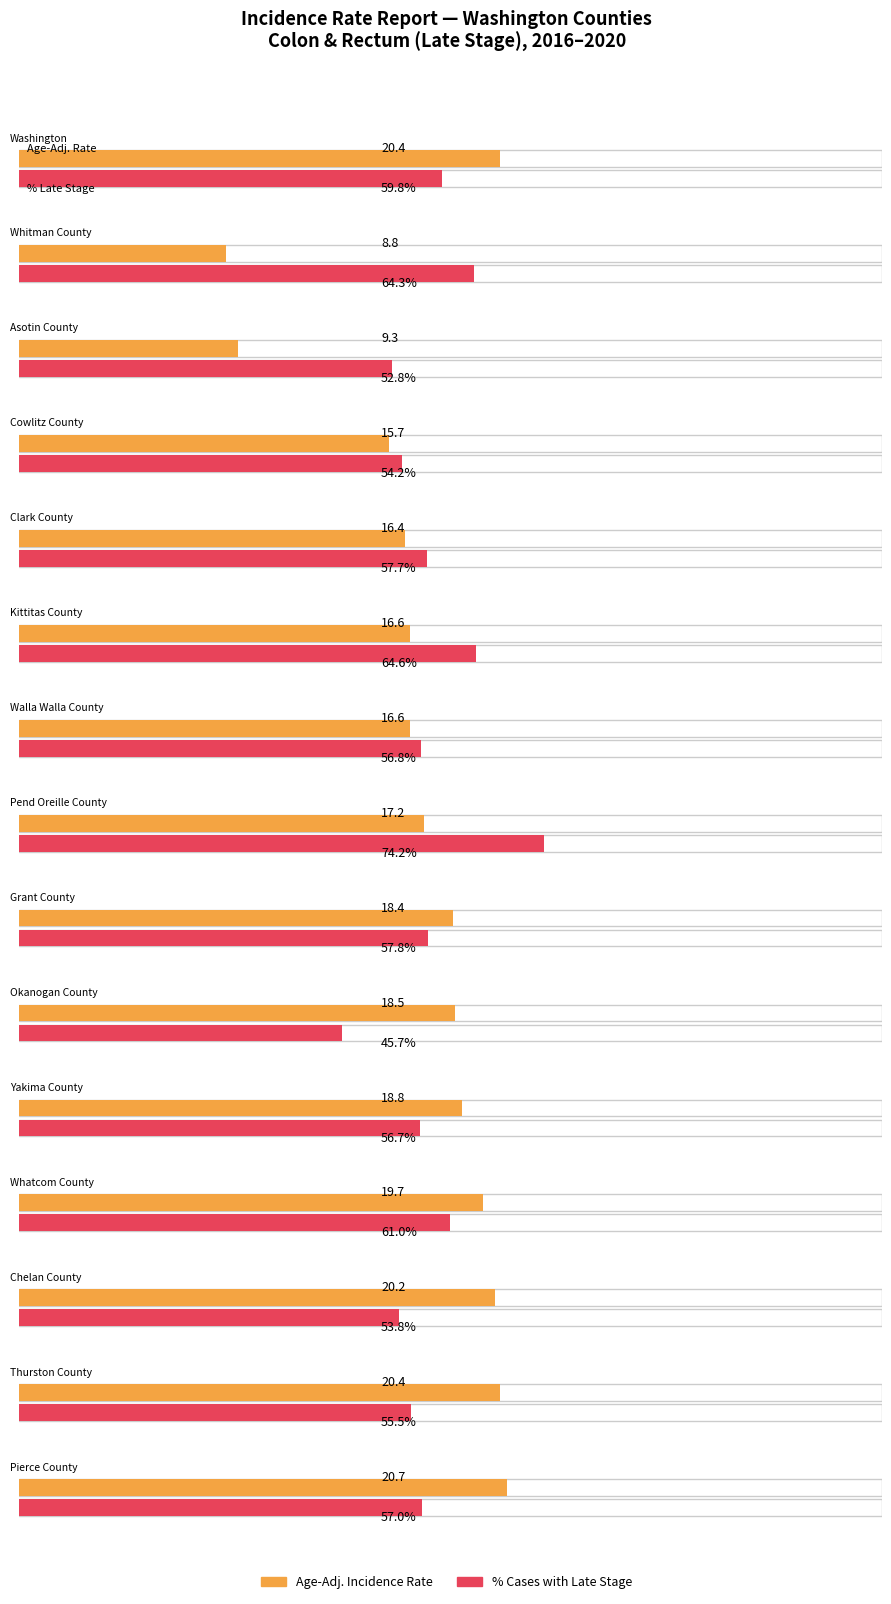

Rank the categories by value from lowest to highest.

Whitman County, Asotin County, Cowlitz County, Clark County, Kittitas County, Walla Walla County, Pend Oreille County, Grant County, Okanogan County, Yakima County, Whatcom County, Chelan County, Washington, Thurston County, Pierce County